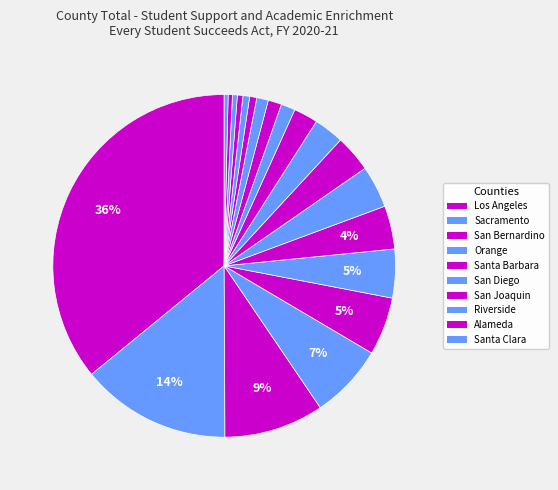

How many segments does this pie chart have?

20